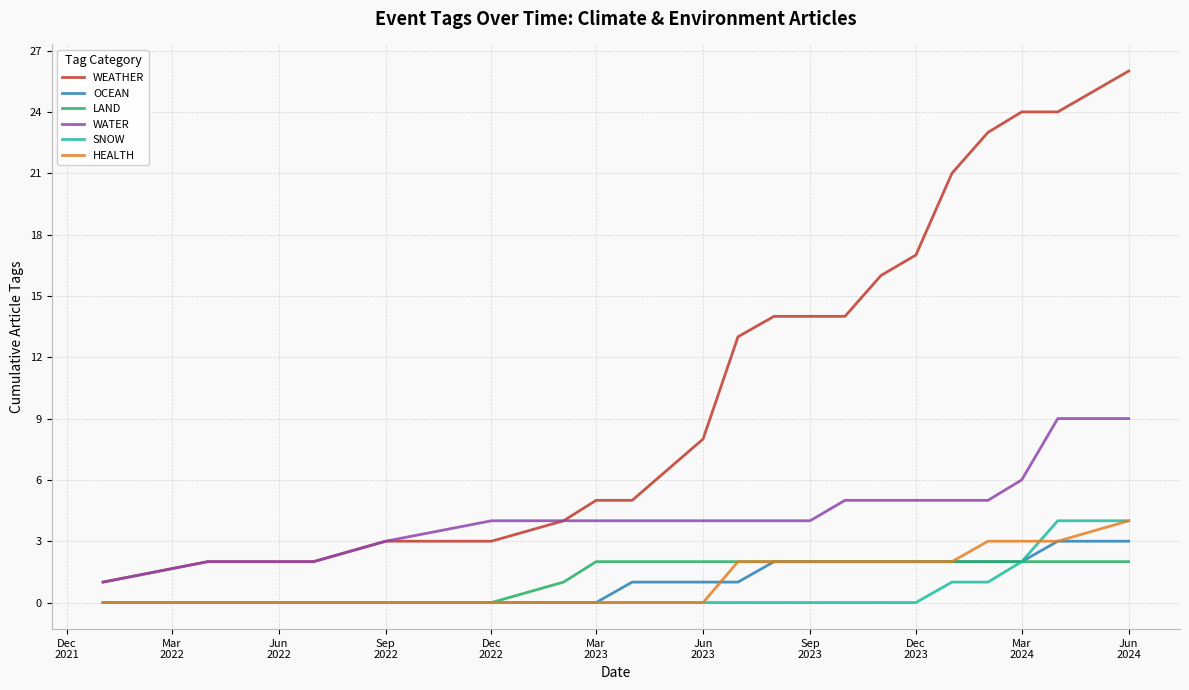

Which series has the widest spread of values?

WEATHER